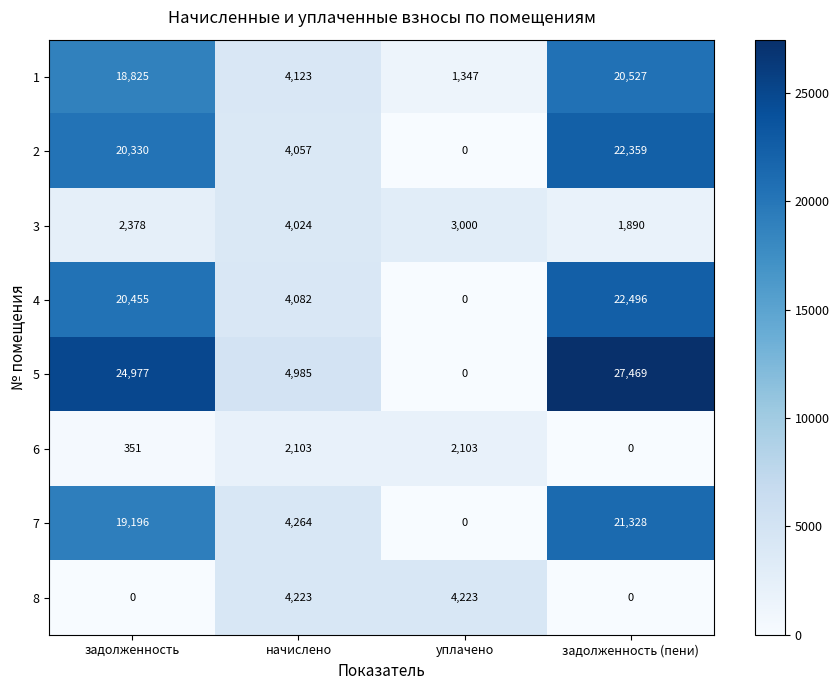

What is the average value of the 1 series?

11206